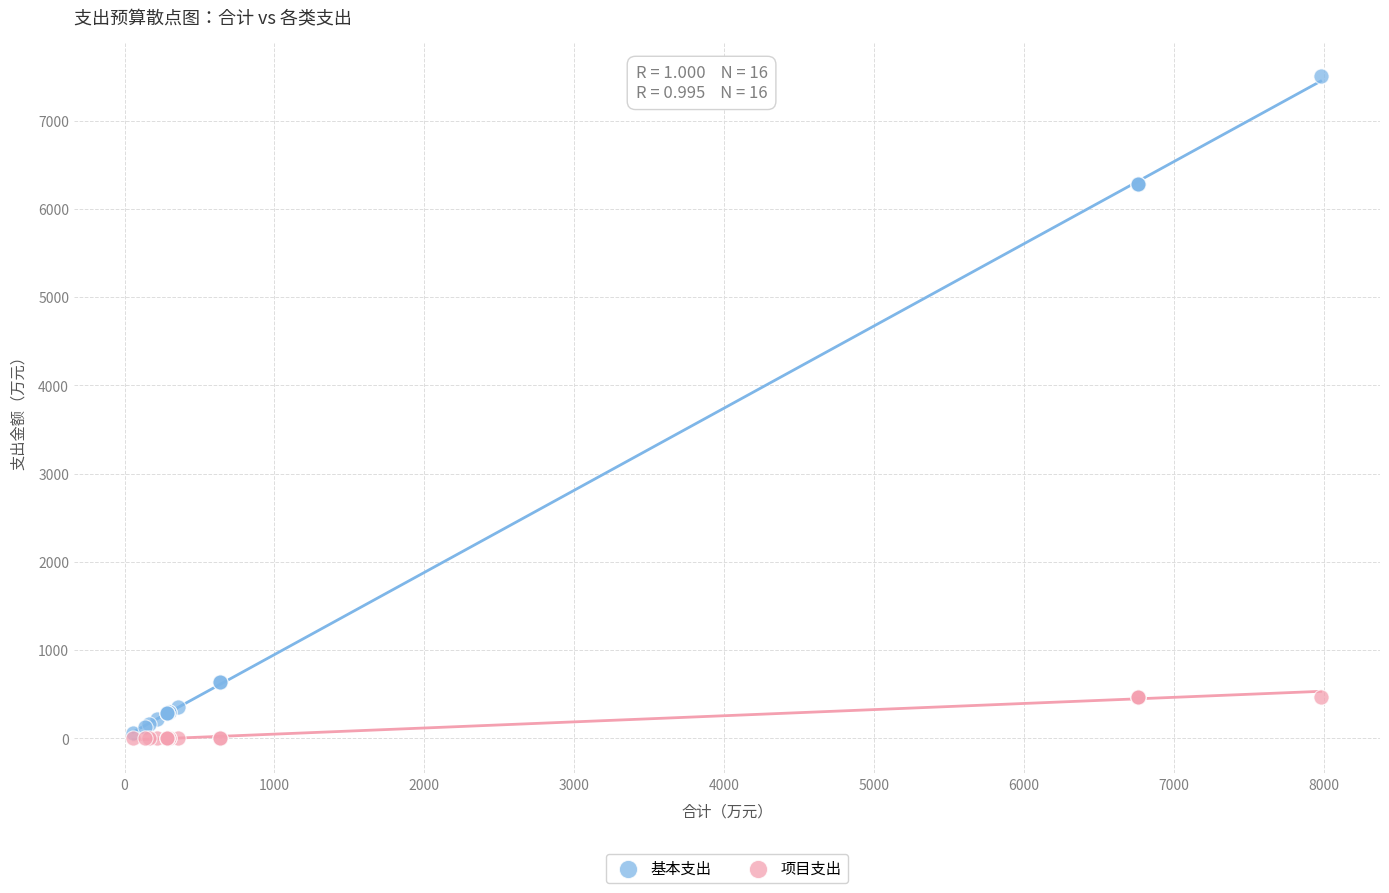

Which series has the largest Y range (max minus min)?

基本支出